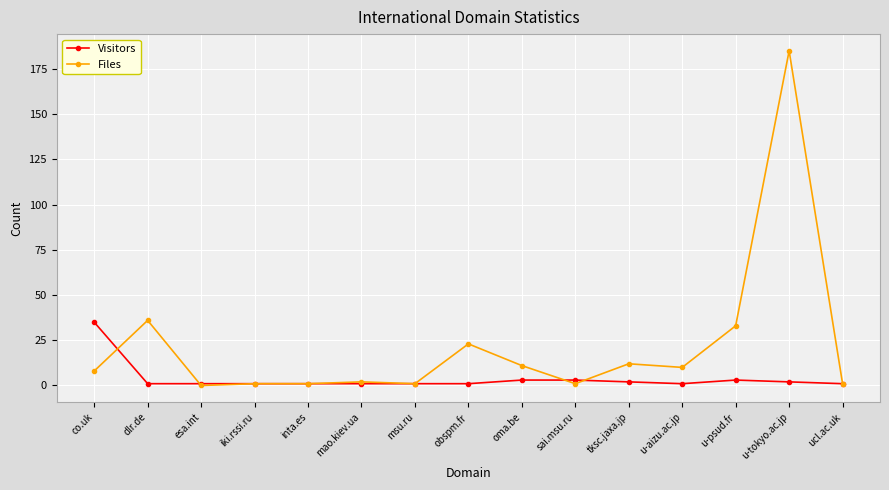

What is the total value across all series at tksc.jaxa.jp?

14